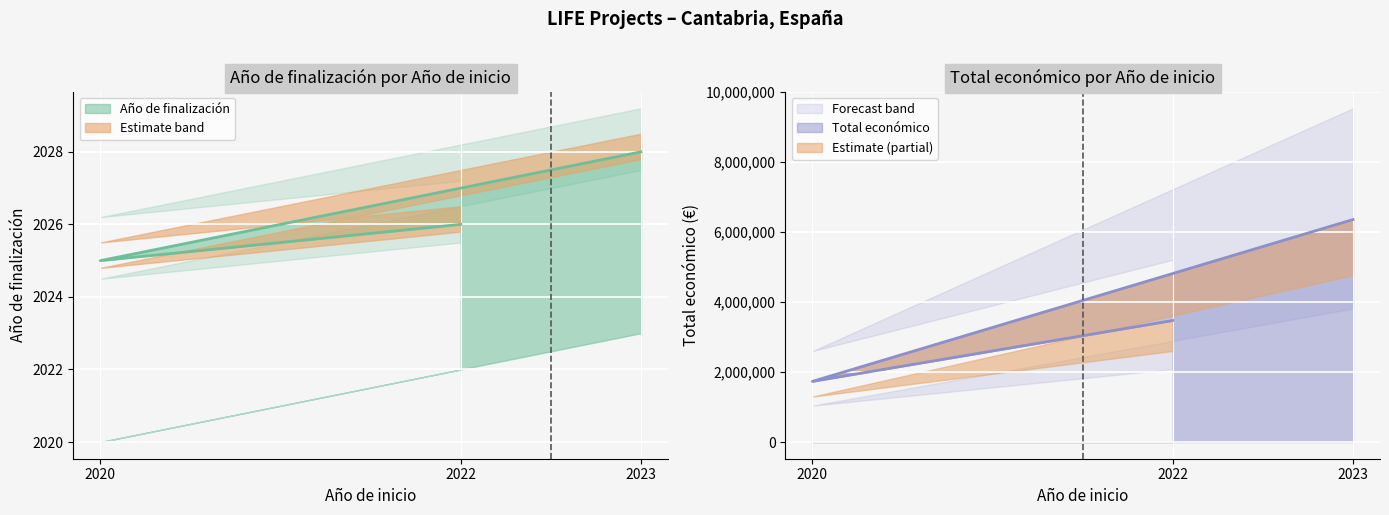

What is the total value across all series at 2022?

3474241